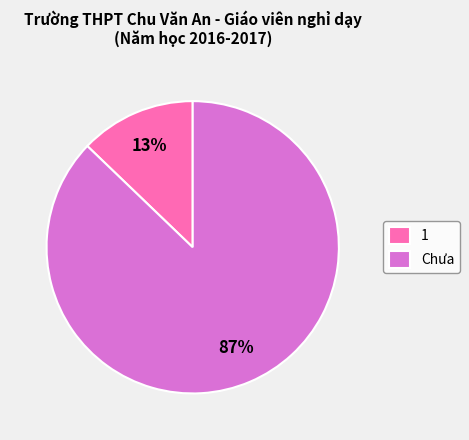

Rank the categories by value from highest to lowest.

Chưa, 1